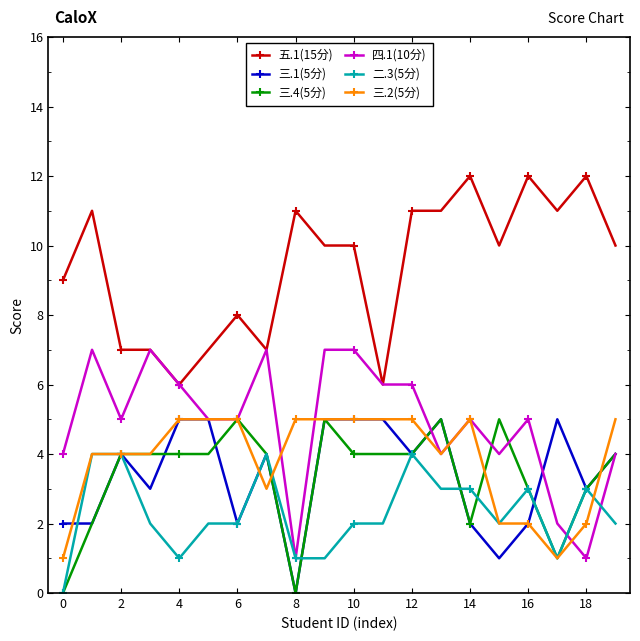

True or false: 五.1(15分) and 三.2(5分) cross at least once.

False